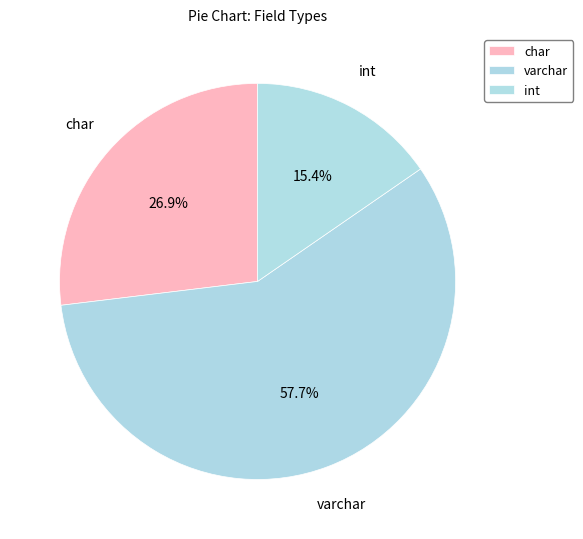

Count the number of slices in the pie.

3